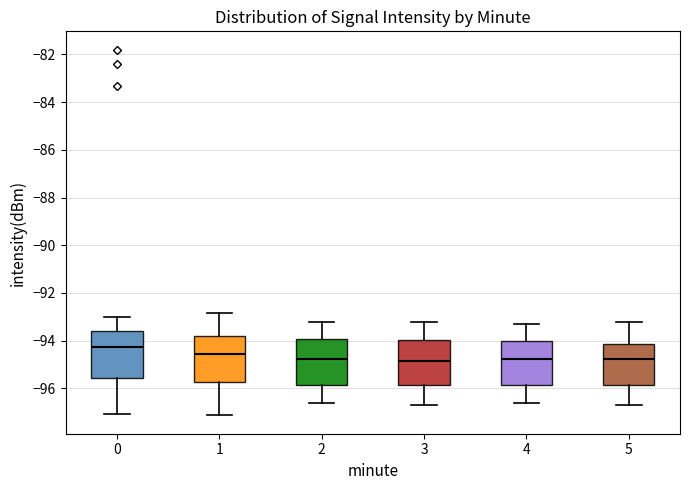

Where does the upper whisker of the box at x = 0 end on the y-axis? The values are not printed on the chart, so give them approximately, as read against the axis.

-93.0